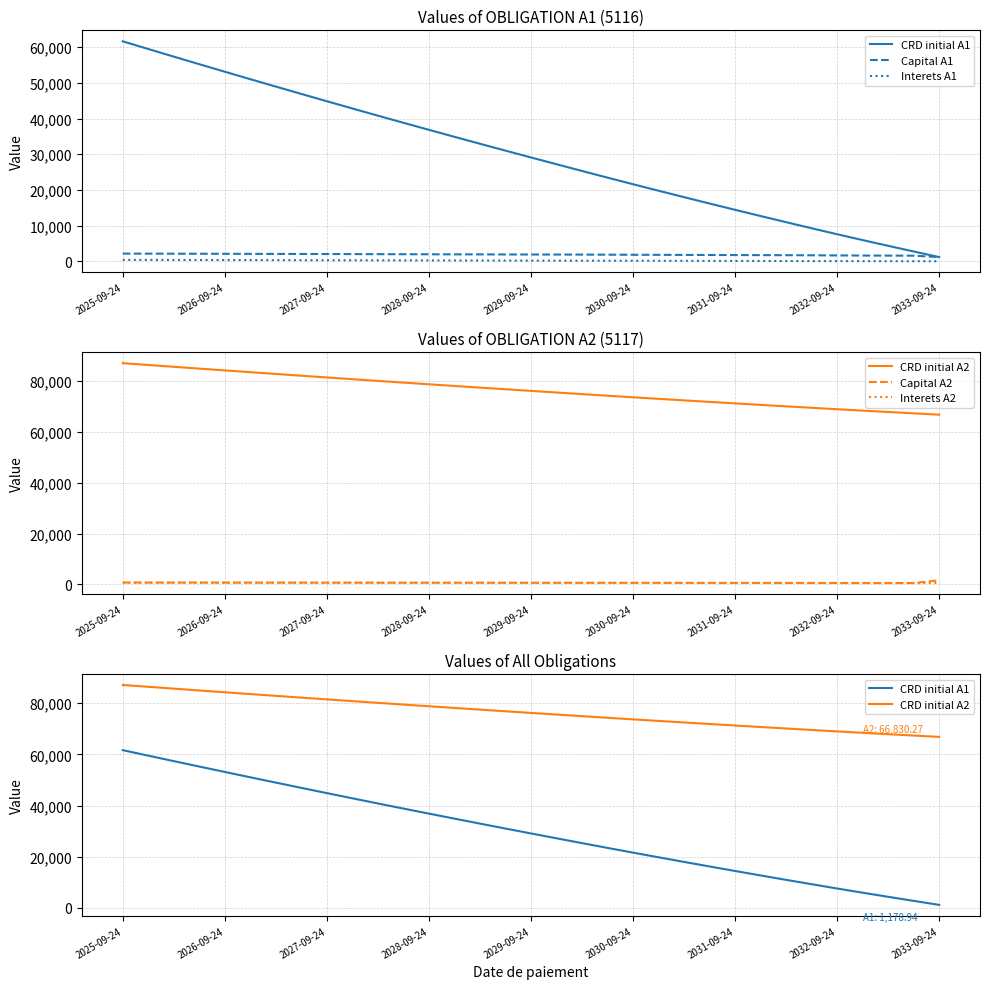

Where does the CRD initial A1 series first go above 29101?

2025-09-24